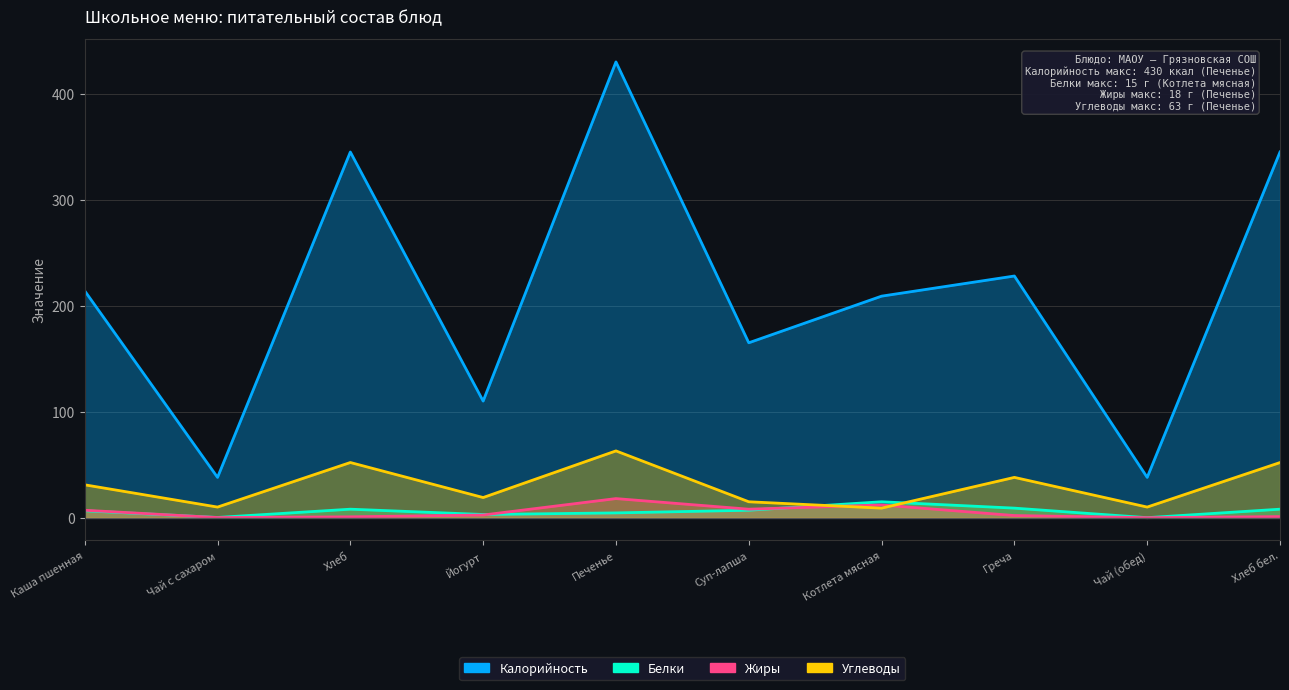

What is the spread (max minus min) of values at Печенье?

425.5